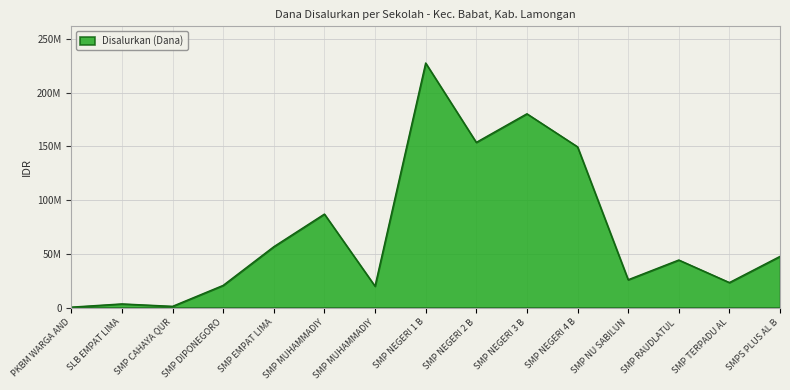

What is the smallest value displayed?

375000